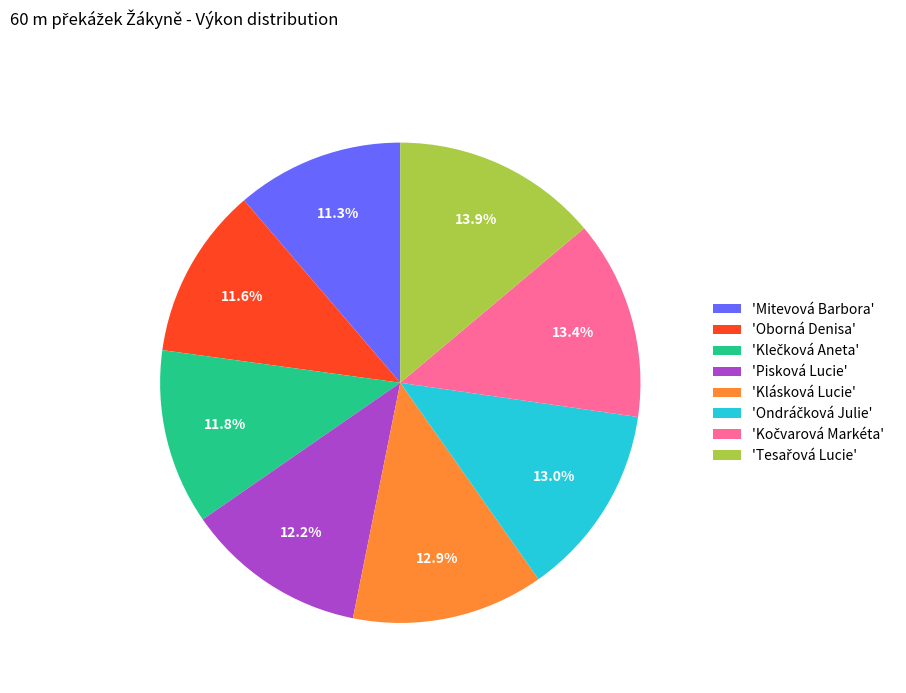

Between 'Klásková Lucie' and 'Mitevová Barbora', which is larger?

'Klásková Lucie'